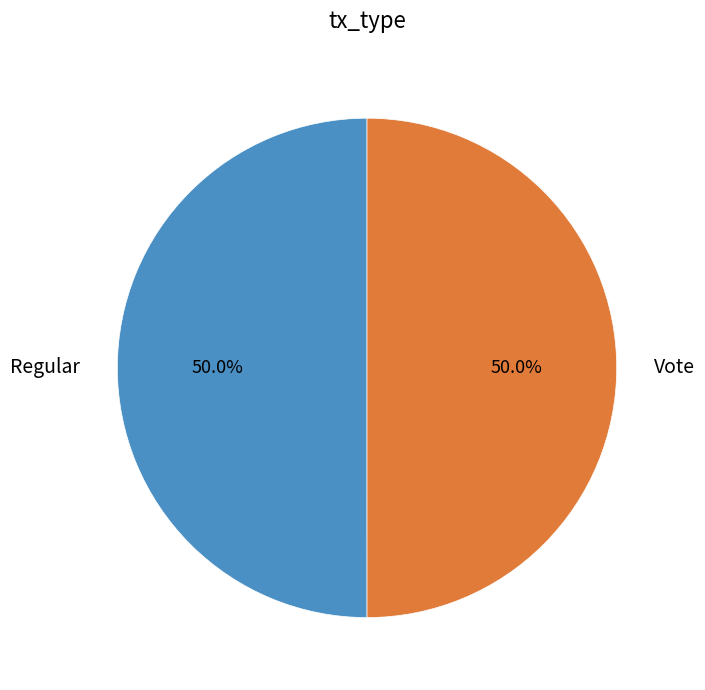

Approximately how many times larger is the value at Regular compared to Vote?

1.0